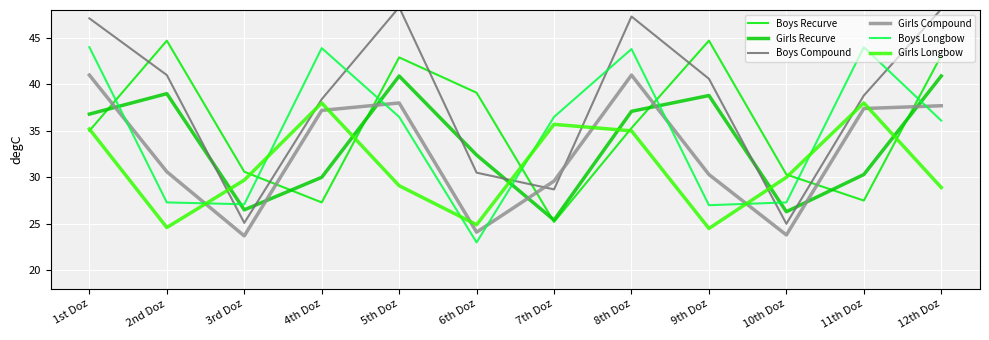

Does the chart have visible grid lines?

Yes